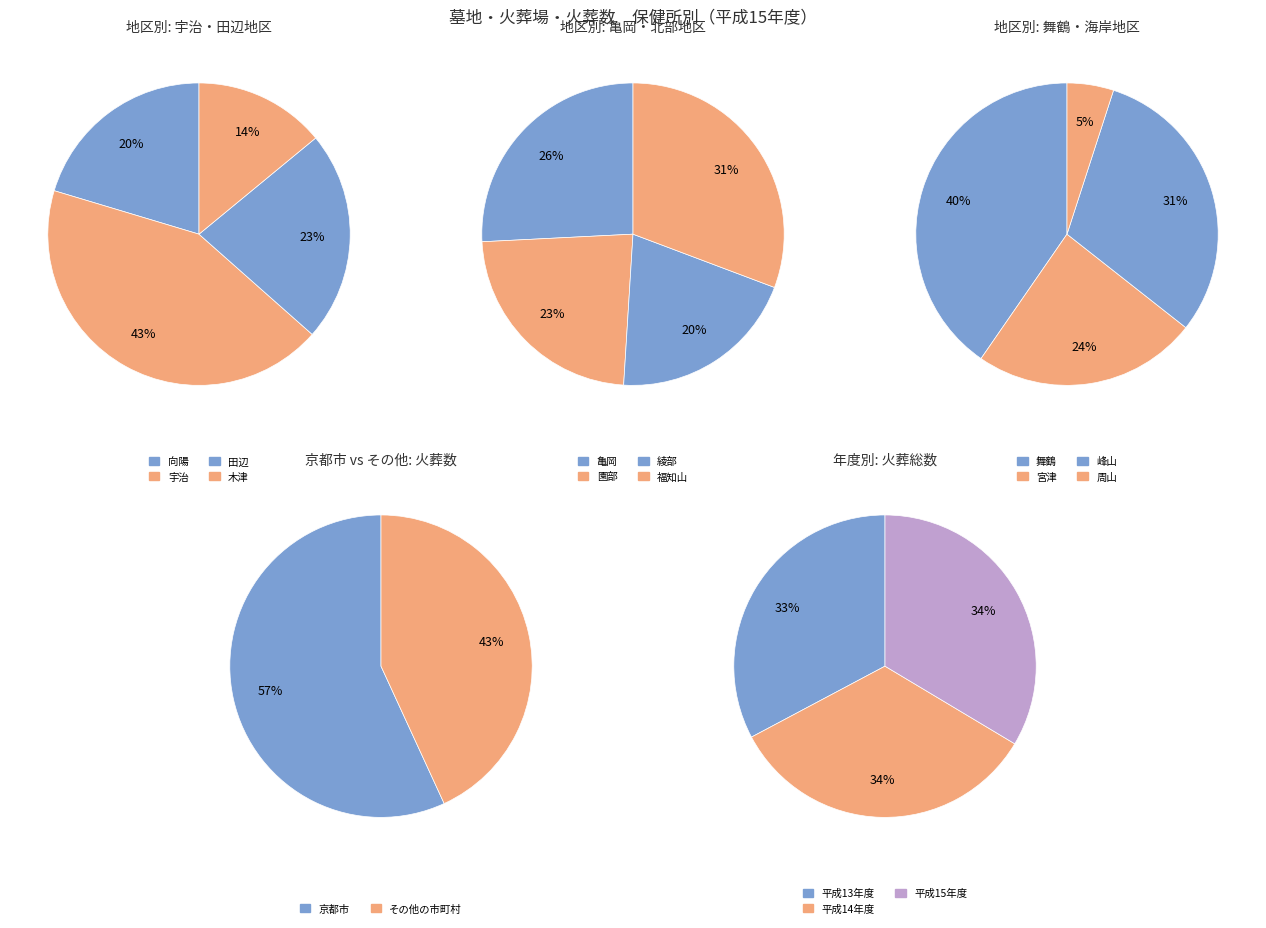

What is the change in value from 宇治 to 亀岡?

-1320